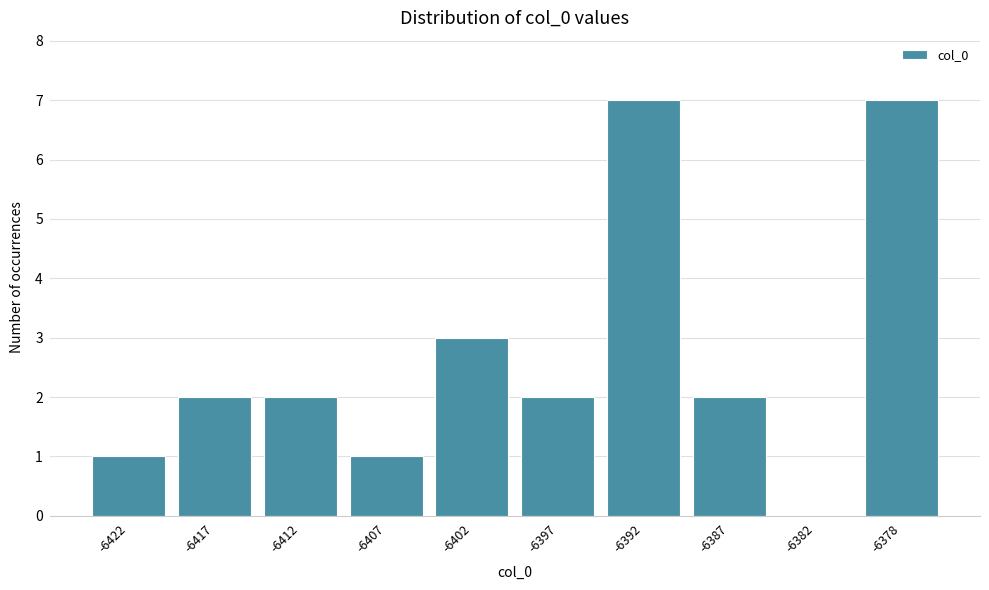

Reading left to right, extract all data points from this chart.

-6422=1	-6417=2	-6412=2	-6407=1	-6402=3	-6397=2	-6392=7	-6387=2	-6382=0	-6378=7